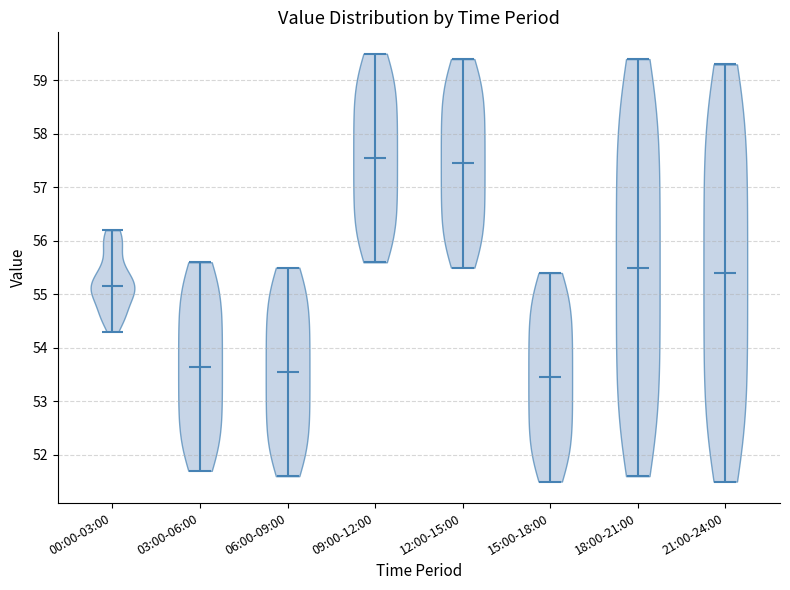

Reading left to right, read every violin against the y-axis: where its median line is, and the lowest and highest points it reaches. The values are not printed on the chart, so give them approximately, as read against the axis.

00:00-03:00: median line 55.2, lowest point 54.3, highest point 56.2
03:00-06:00: median line 53.7, lowest point 51.7, highest point 55.6
06:00-09:00: median line 53.6, lowest point 51.6, highest point 55.5
09:00-12:00: median line 57.6, lowest point 55.6, highest point 59.5
12:00-15:00: median line 57.5, lowest point 55.5, highest point 59.4
15:00-18:00: median line 53.5, lowest point 51.5, highest point 55.4
18:00-21:00: median line 55.5, lowest point 51.6, highest point 59.4
21:00-24:00: median line 55.4, lowest point 51.5, highest point 59.3